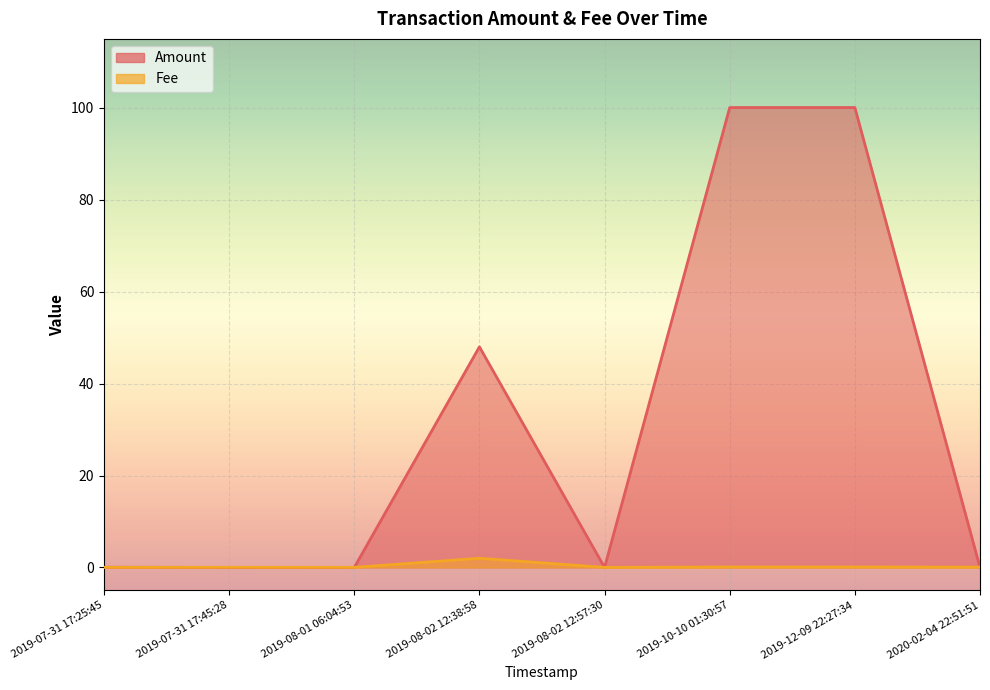

How many interior local valleys does the Fee series have?

2